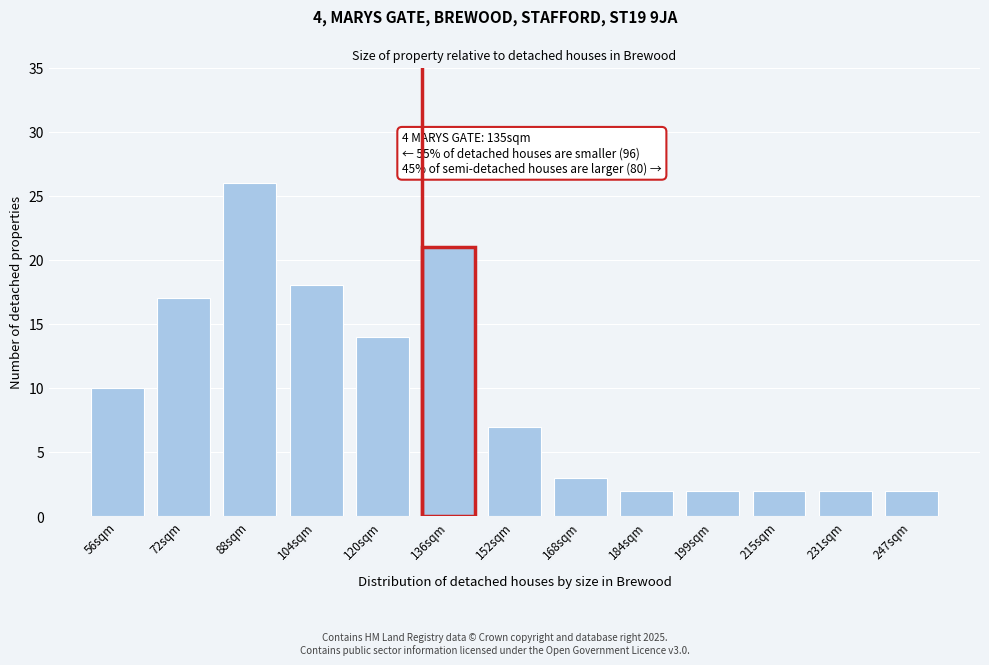

Reading right to left, list all the values displayed in this chart.

2	2	2	2	2	3	7	21	14	18	26	17	10